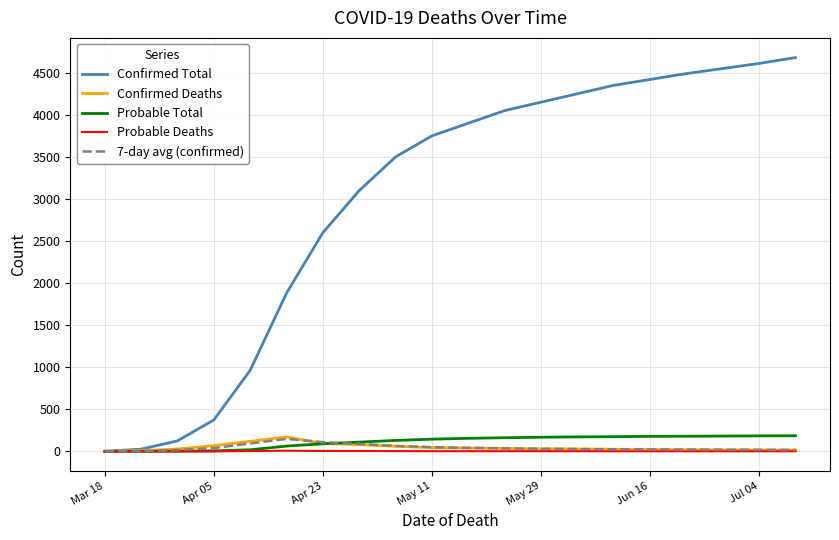

Which series has the largest total across all categories?

Confirmed Total